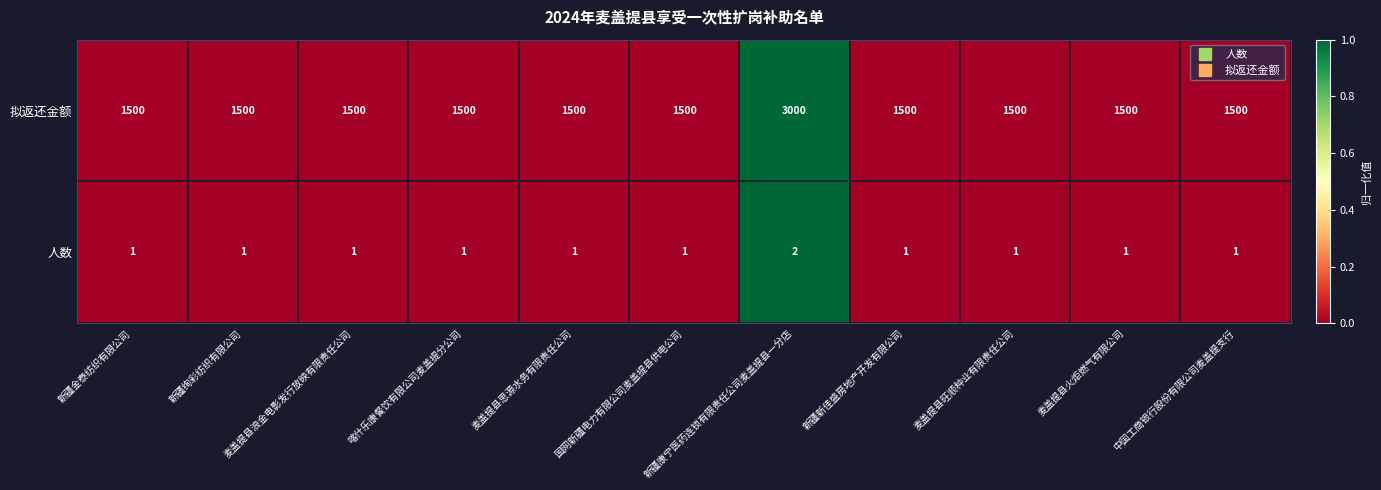

The 人数 series shows 1 at 麦盖提县火炬燃气有限公司. True or false?

True